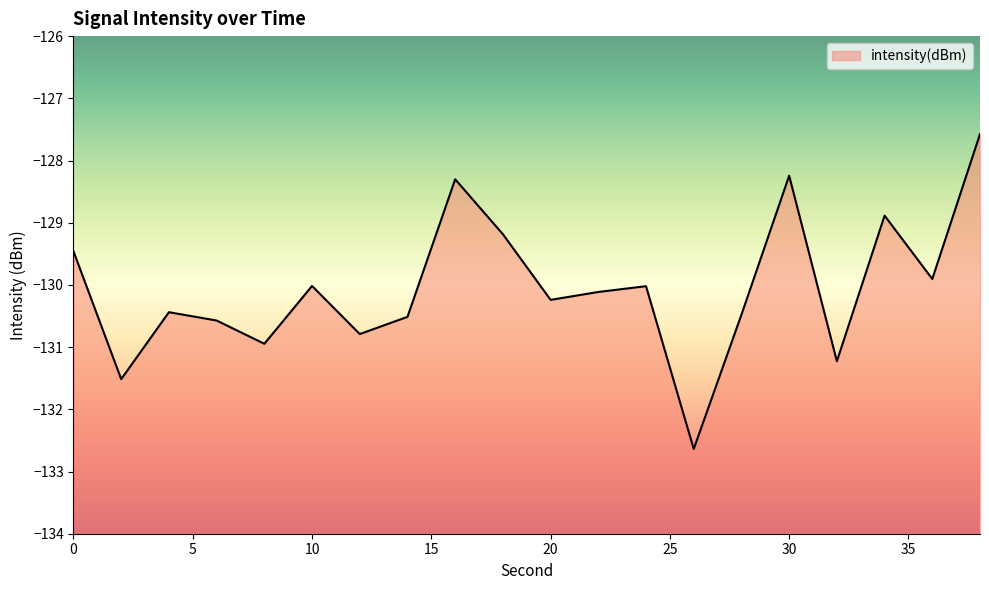

How many lines are shown in the chart?

1